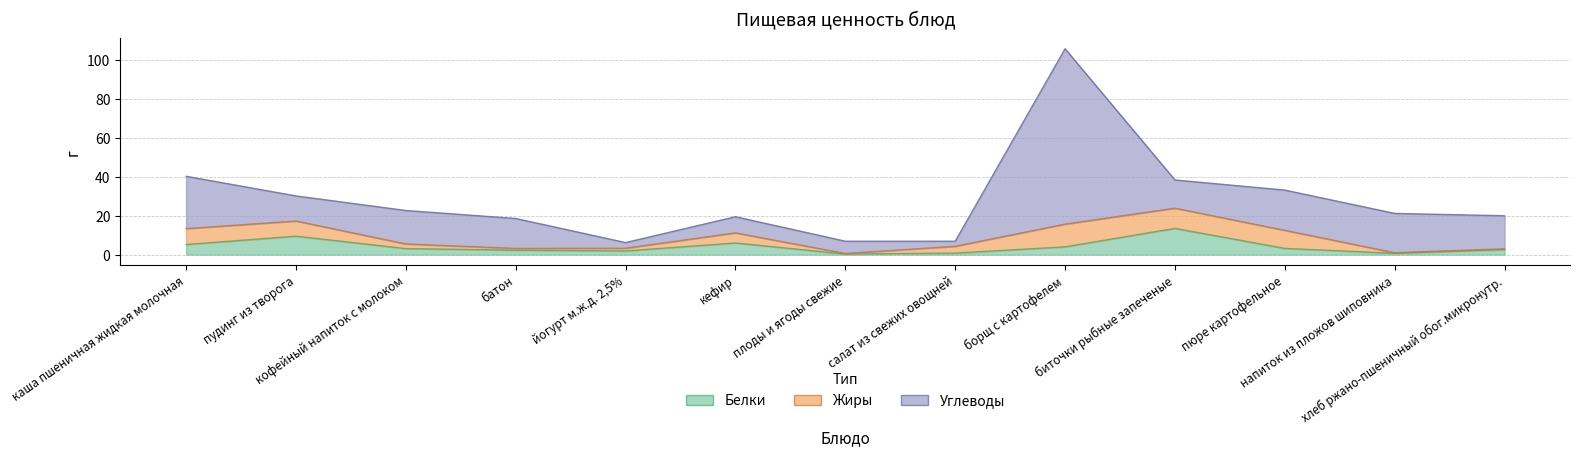

What is the difference between the maximum and minimum values in the Жиры series?

11.4